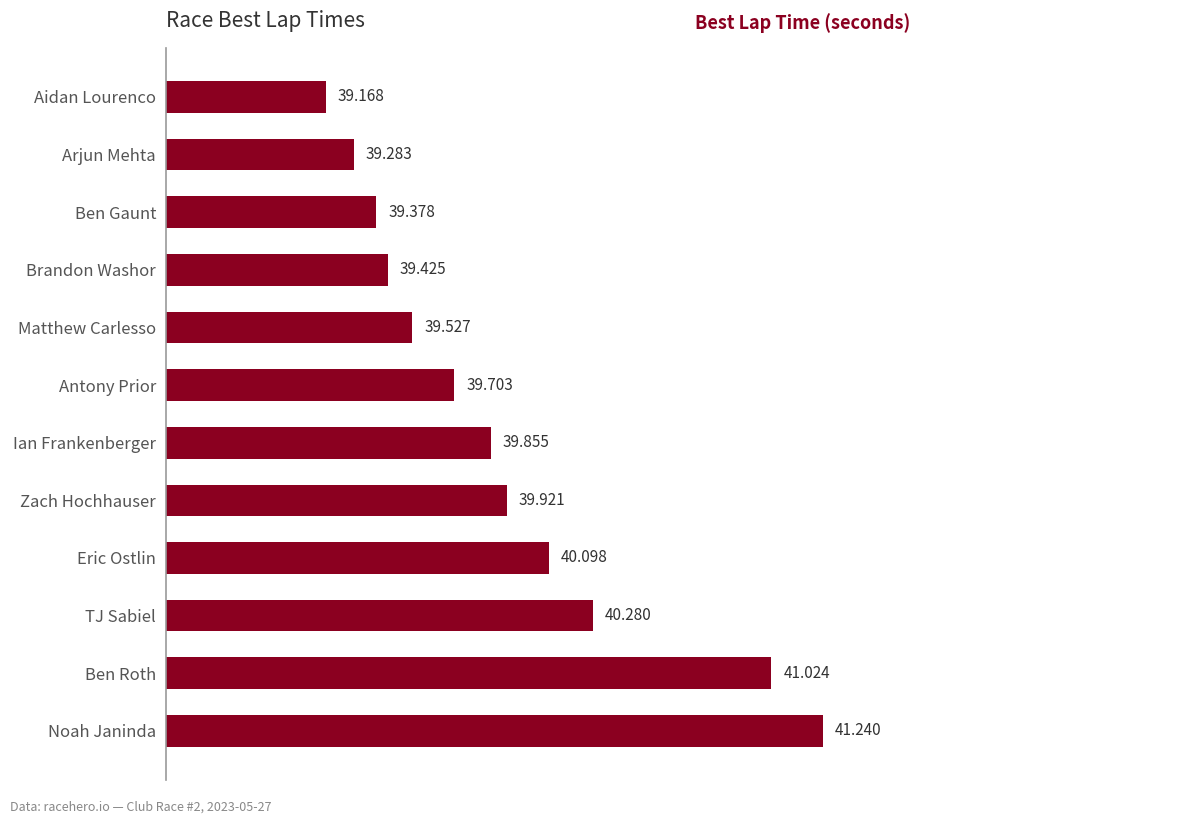

At which label is the value closest to 40?

Zach Hochhauser